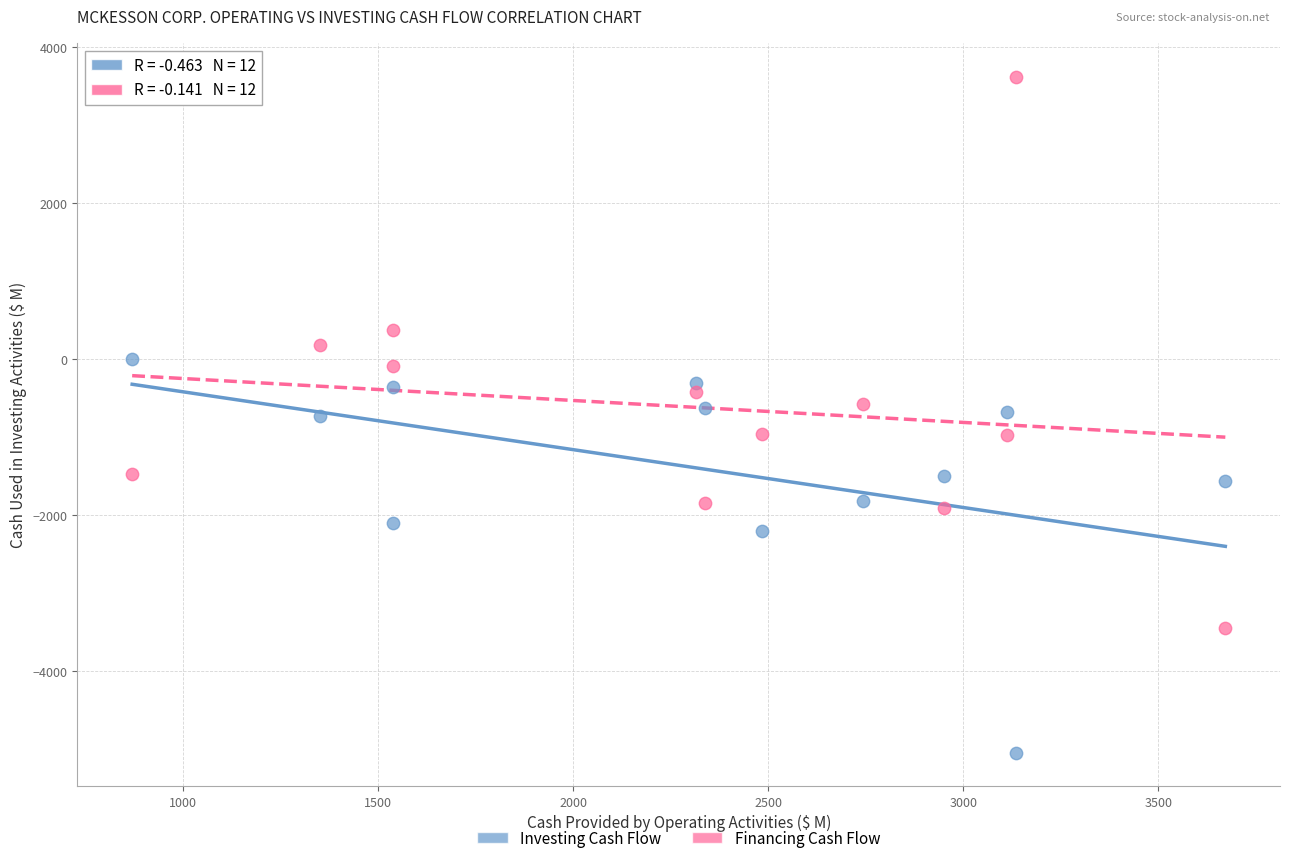

Across all data points, what is the range of Y values (max minus min)?

8665